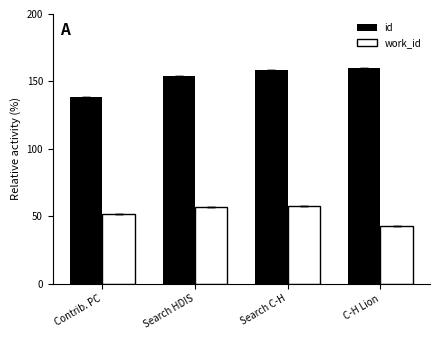

What is the average value of the work_id series?

52.2